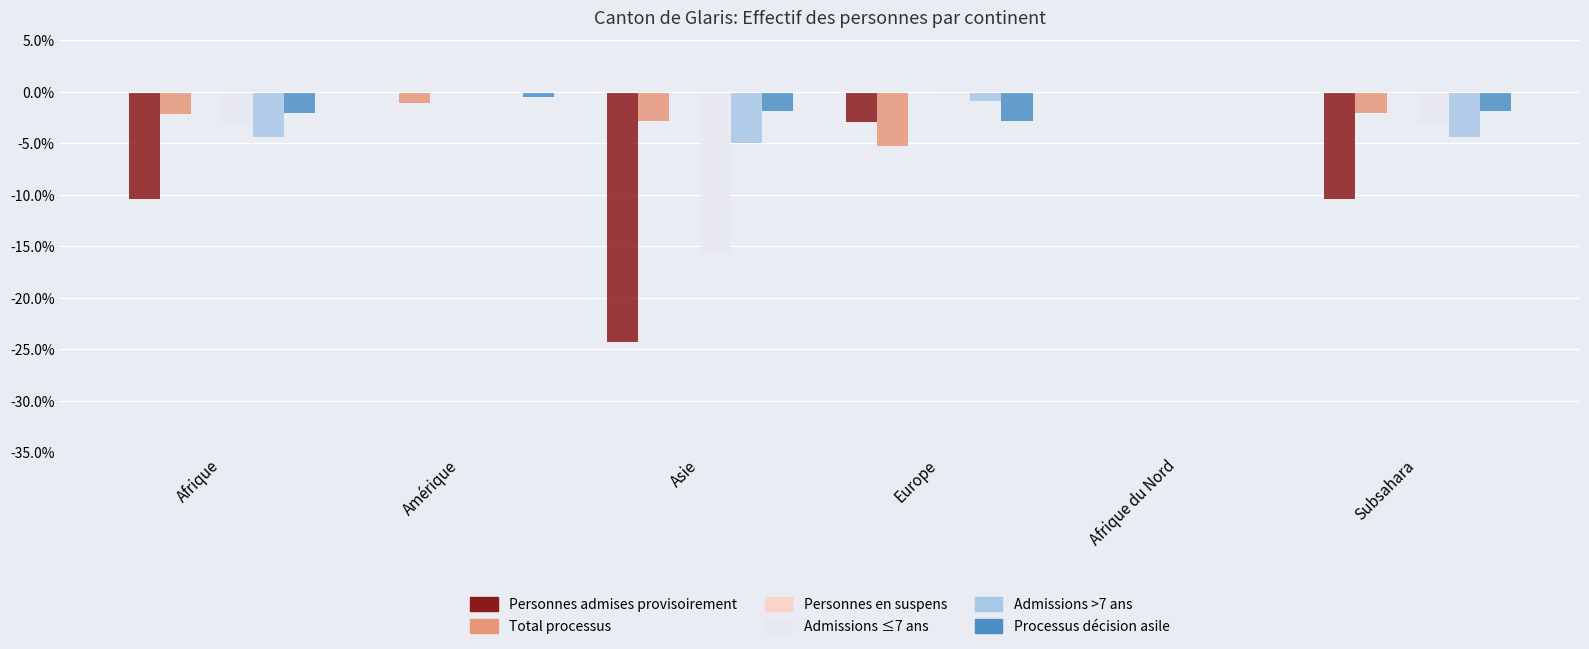

The Personnes admises provisoirement series shows -2.7 at Subsahara. True or false?

False